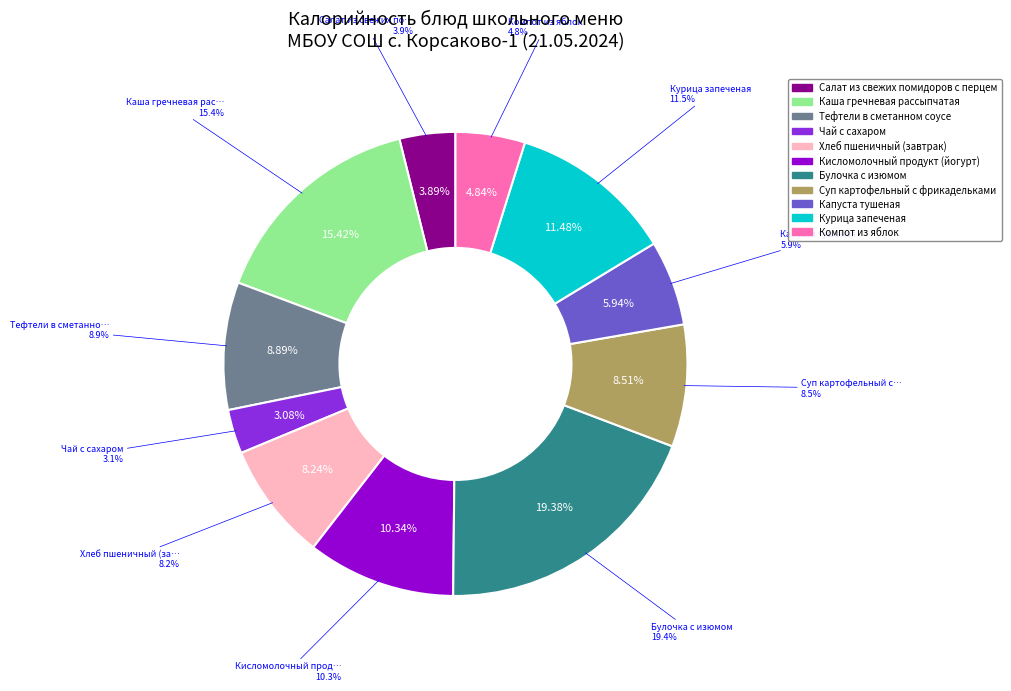

Is there any slice that represents more than half of the pie?

No